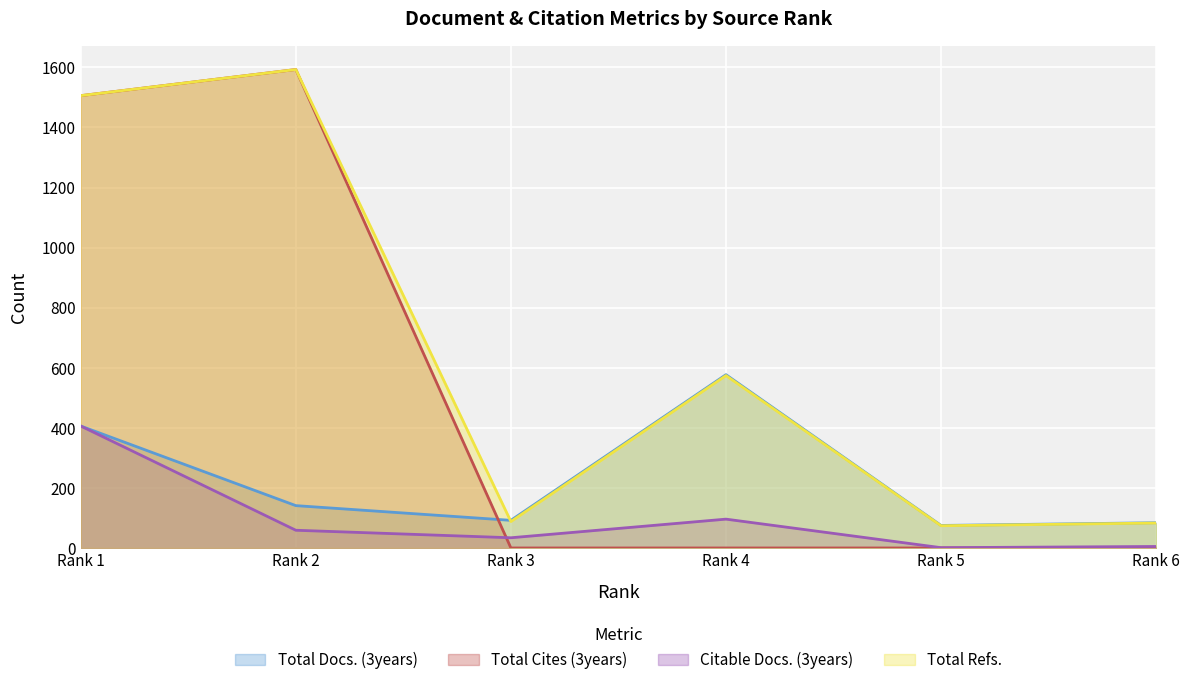

Which label corresponds to the largest value in the chart?

Rank 2